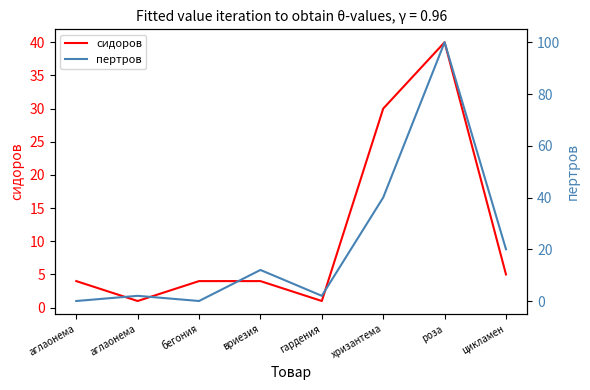

What is the sum of the сидоров values at гардения and хризантема?

31